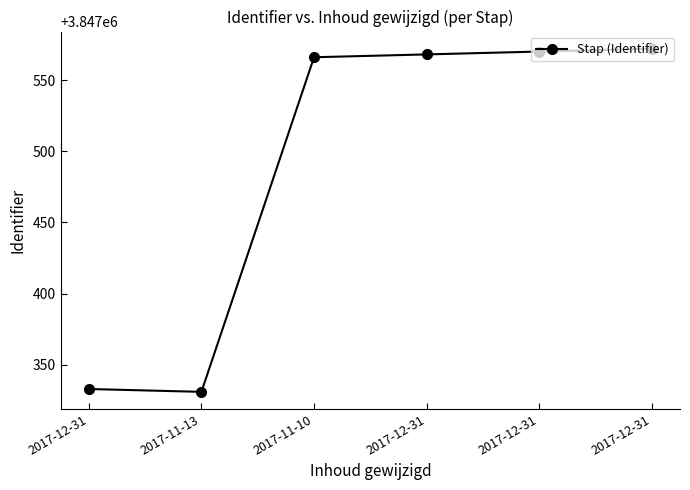

The value at 2017-11-13 is 5882734. True or false?

False